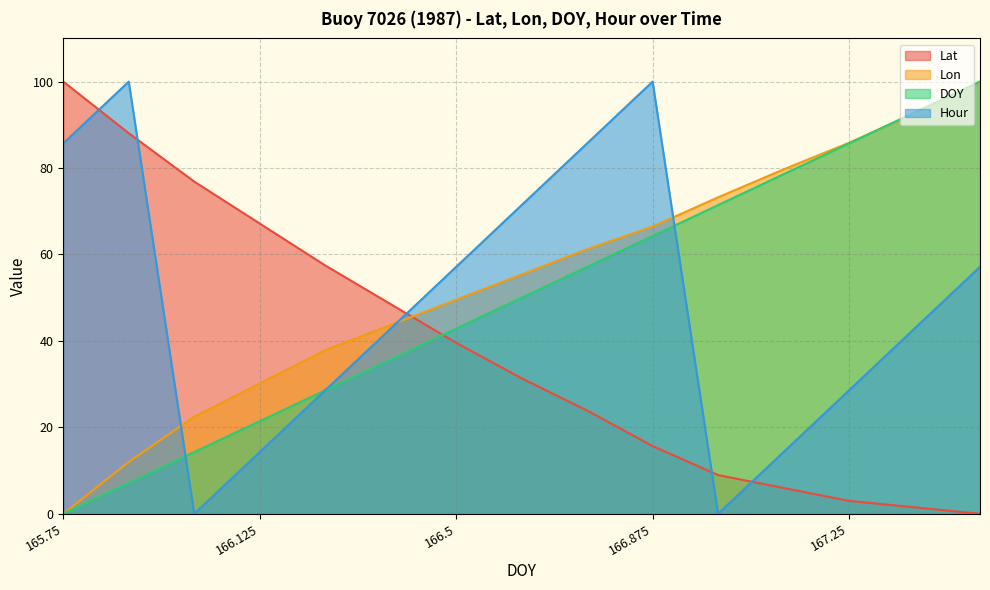

Reading left to right, transcribe all the data shown in this chart.

Lat: 100.0	88.1	76.9	67.2	57.5	48.5	39.6	31.3	23.9	15.7	9.0	6.0	3.0	1.5	0.0
Lon: 0.0	12.0	22.5	30.2	37.8	43.7	49.5	55.4	61.2	66.5	73.2	79.7	85.8	92.6	100.0
DOY: 0.0	7.1	14.3	21.4	28.6	35.7	42.9	50.0	57.1	64.3	71.4	78.6	85.7	92.9	100.0
Hour: 85.7	100.0	0.0	14.3	28.6	42.9	57.1	71.4	85.7	100.0	0.0	14.3	28.6	42.9	57.1